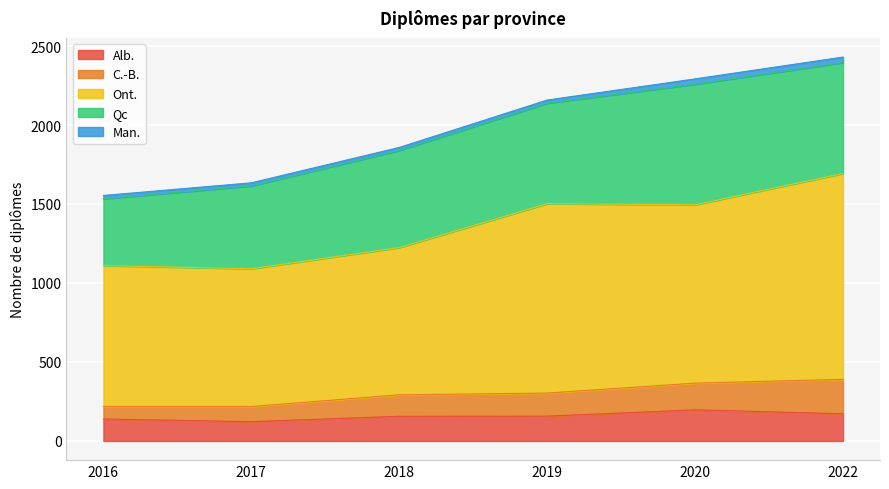

At how many categories does at least one series exceed 679?

6